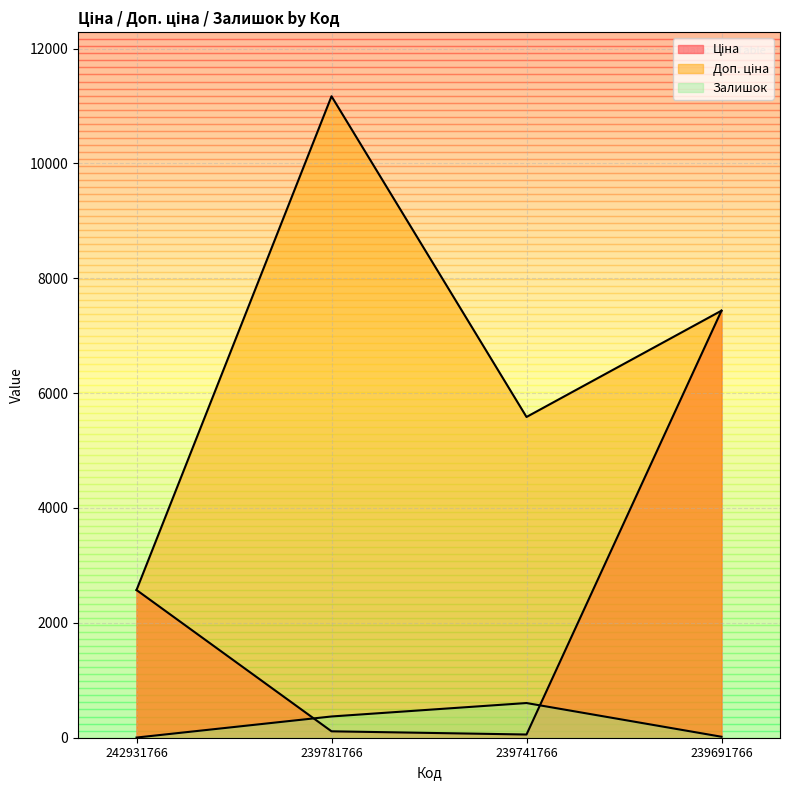

At which label does Доп. ціна first exceed 7436?

239781766